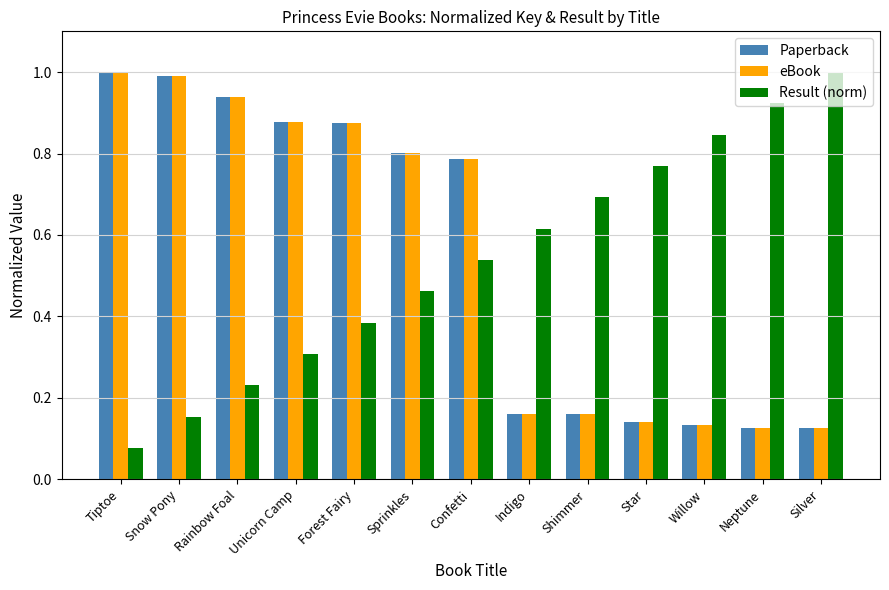

Which series changed the most between Tiptoe and Confetti?

Result (norm)